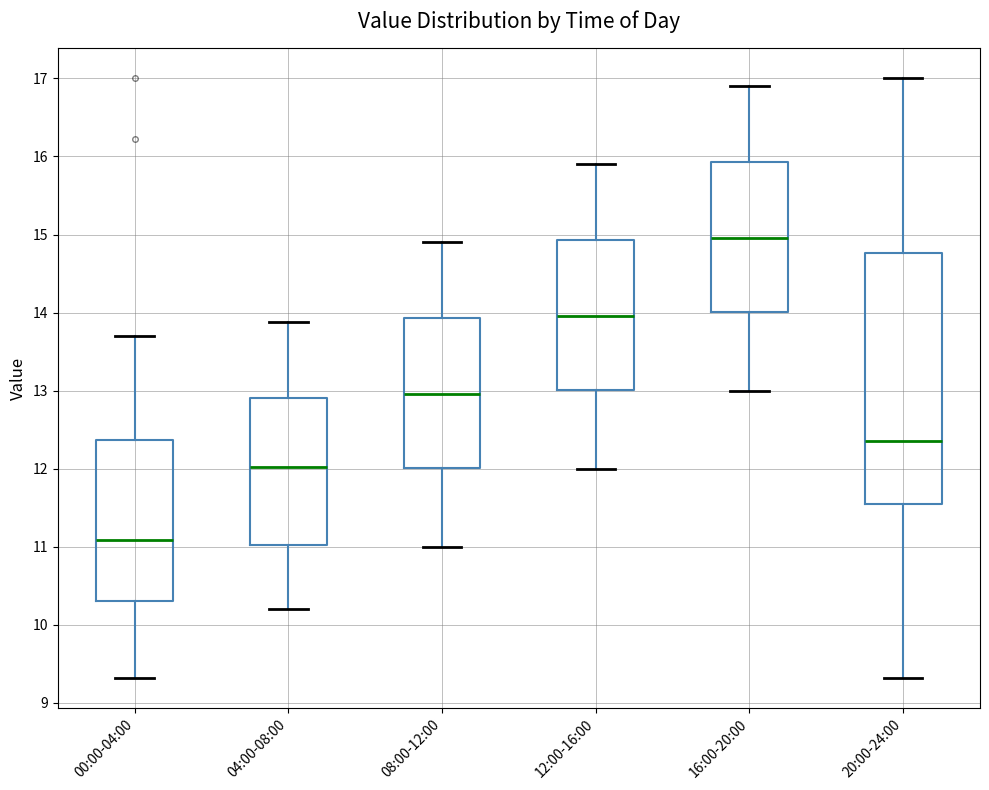

Which box has the lowest median line?

00:00-04:00